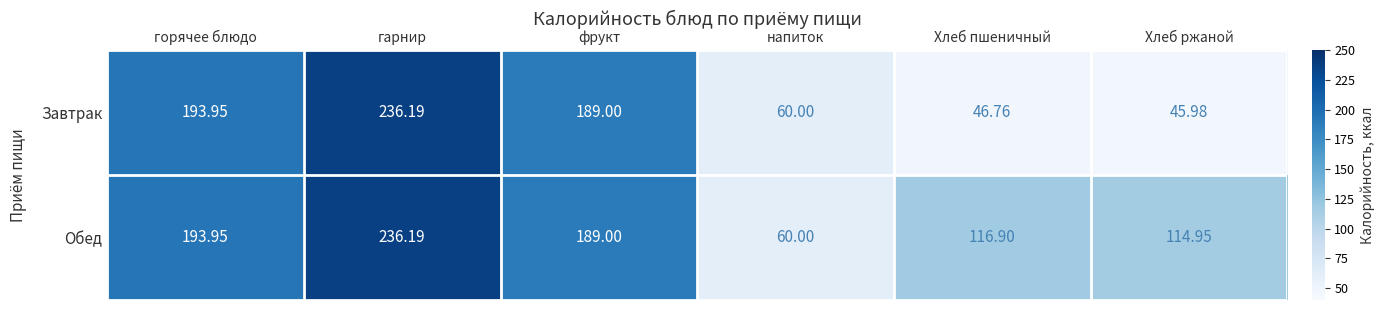

At which label does Обед first exceed 189?

горячее блюдо